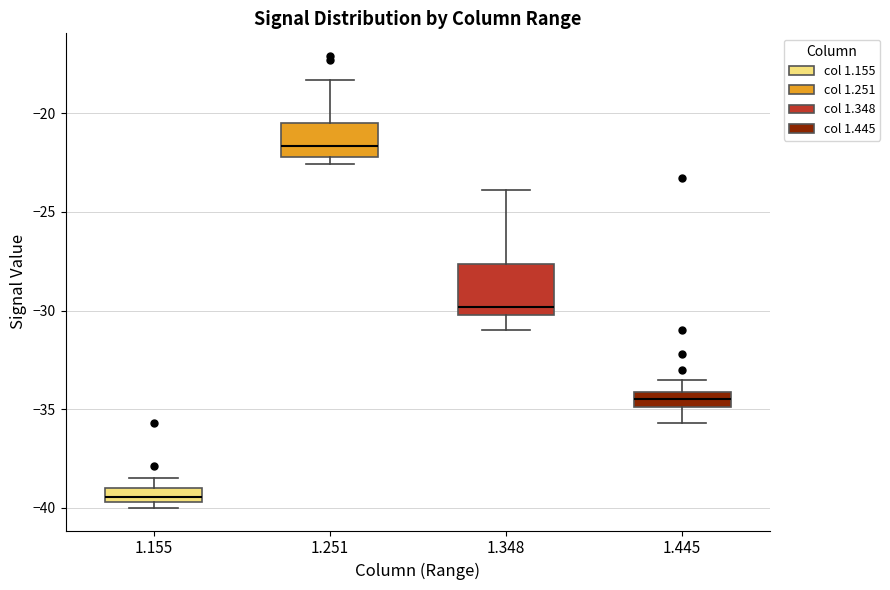

Which box has the lowest median line?

1.155